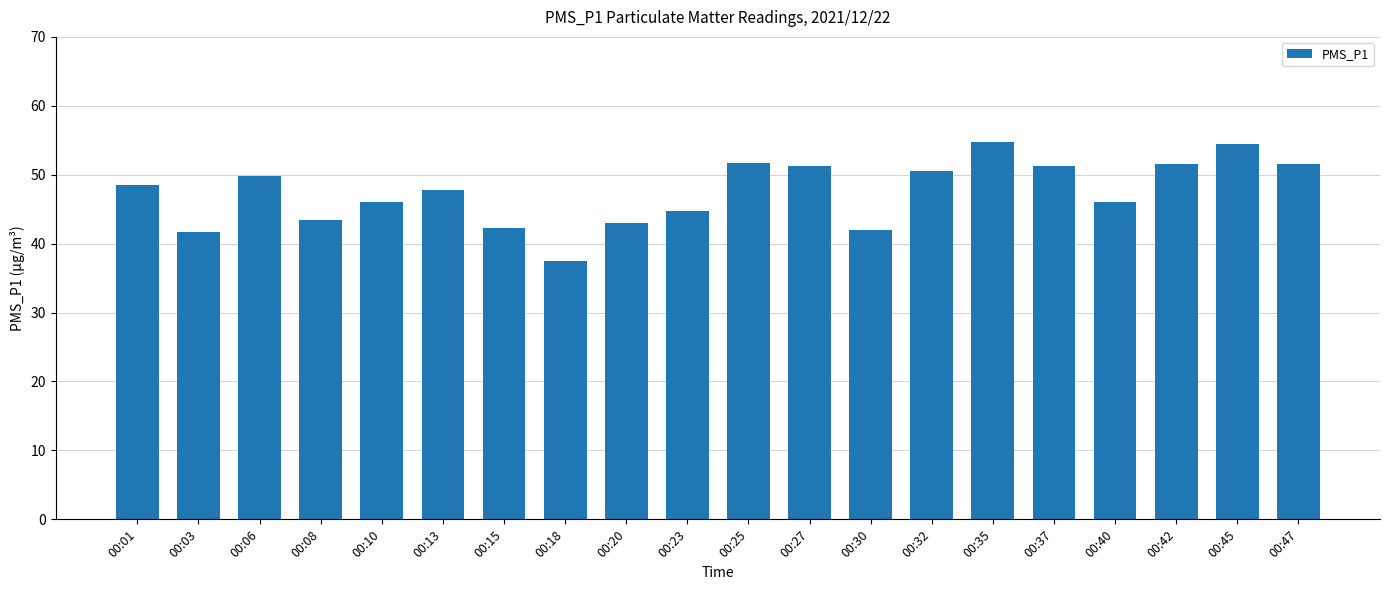

What is the sum of the values at 00:18 and 00:15?

79.8